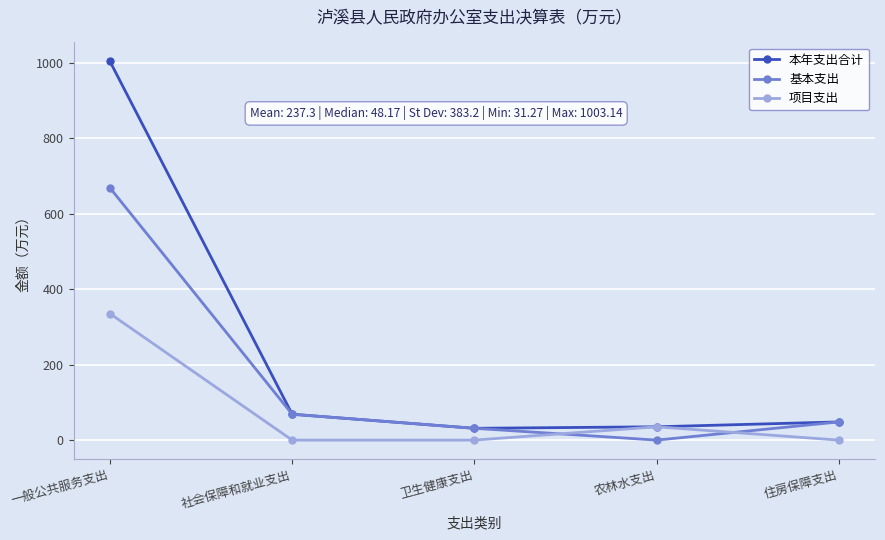

Rank the series by their maximum value, from highest to lowest.

本年支出合计, 基本支出, 项目支出